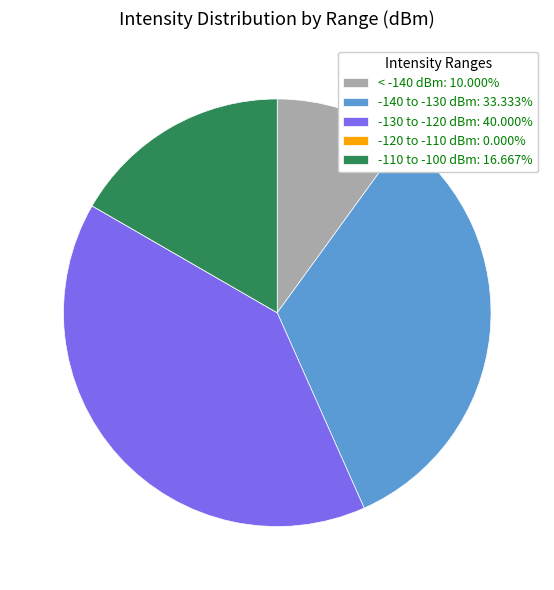

Does < -140 dBm: 10.000% represent more than half of the total?

No